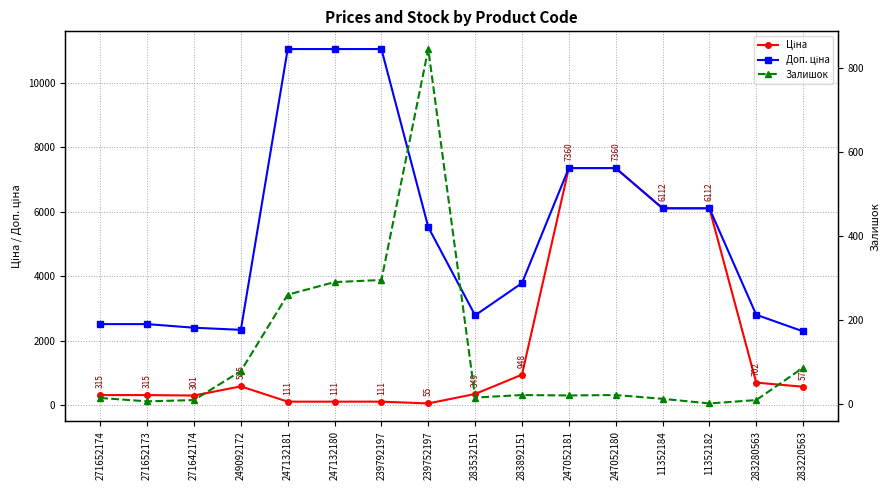

What value does the Доп. ціна series have at 271652174?

2517.5